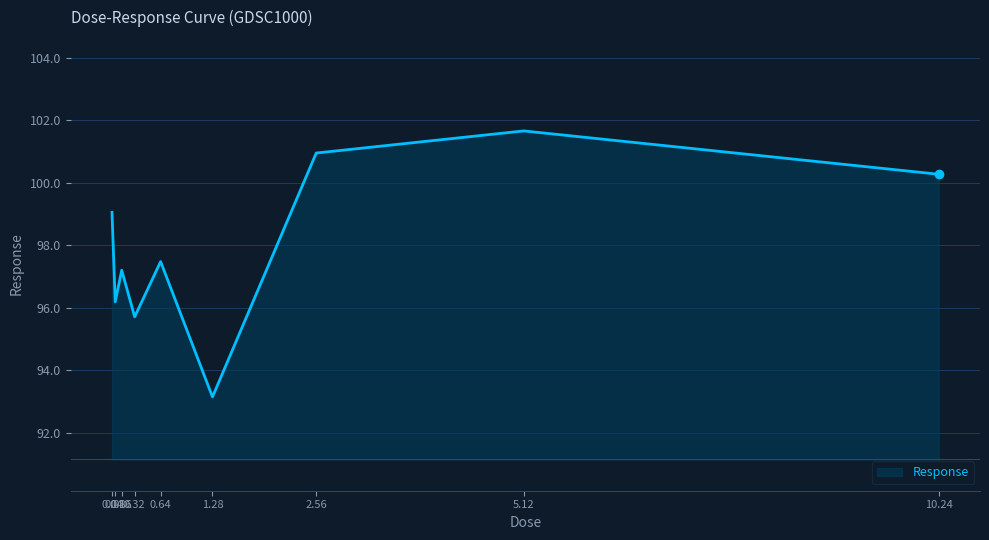

What is the change in value from 0.16 to 1.28?

-4.1